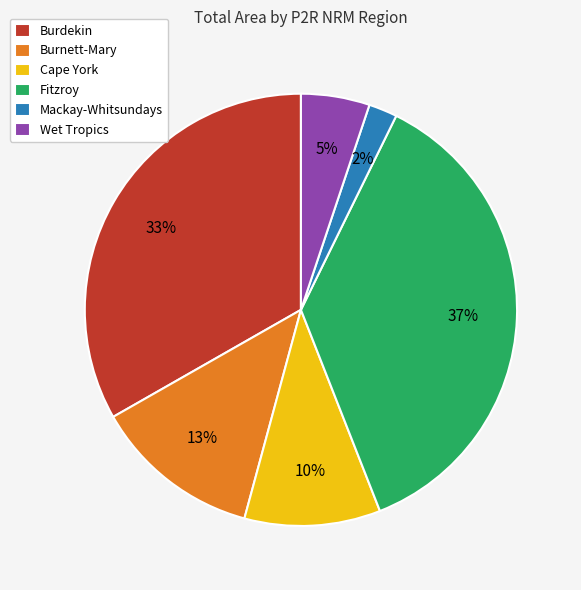

Which category has the smallest portion of the pie?

Mackay-Whitsundays